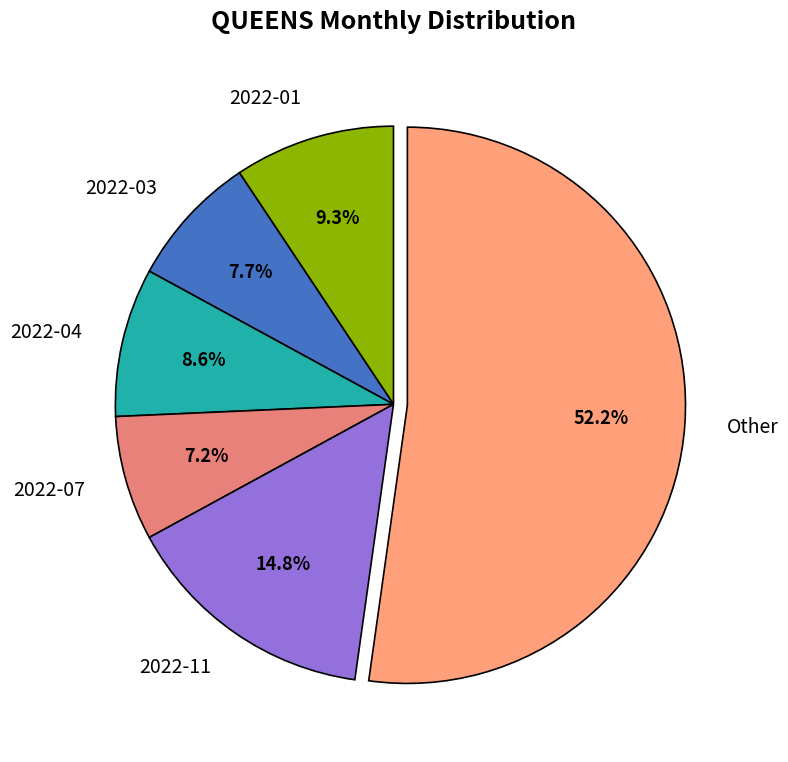

What is the largest slice in the pie chart?

Other